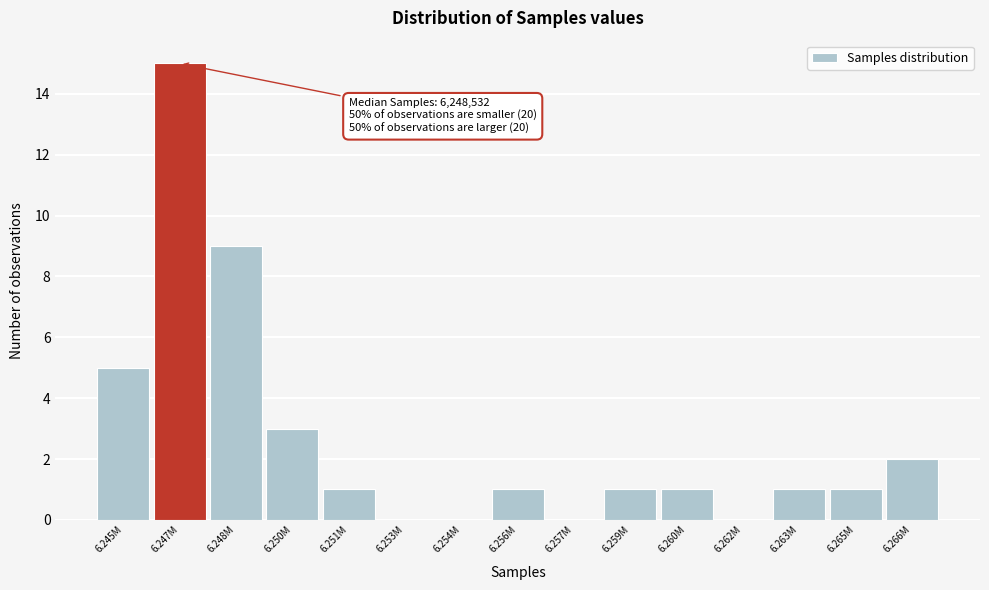

Reading right to left, extract all data points from this chart.

6.266M=2	6.265M=1	6.263M=1	6.262M=0	6.260M=1	6.259M=1	6.257M=0	6.256M=1	6.254M=0	6.253M=0	6.251M=1	6.250M=3	6.248M=9	6.247M=15	6.245M=5